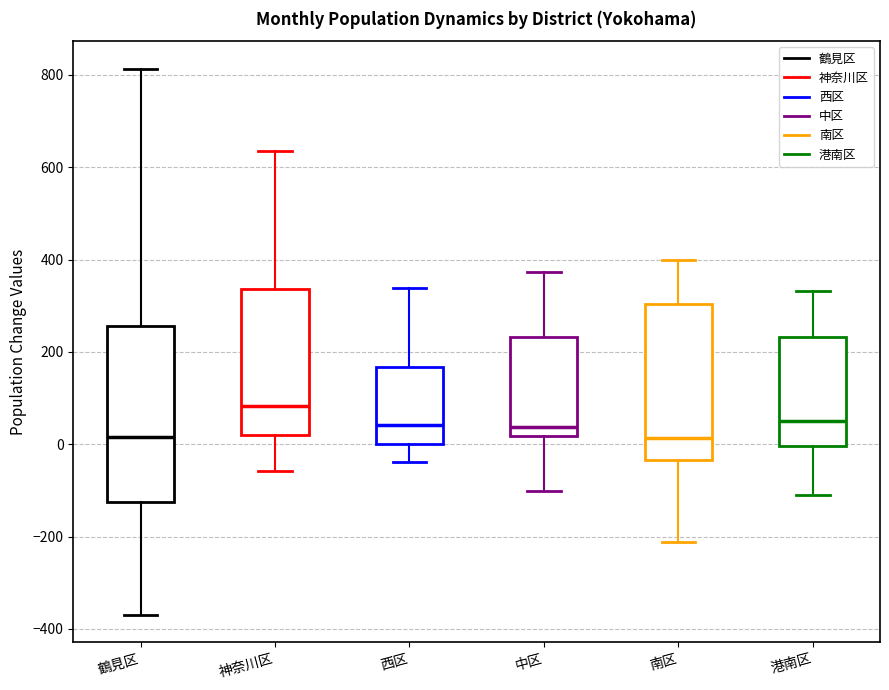

Where does the upper whisker of the box for 南区 end on the y-axis? The values are not printed on the chart, so give them approximately, as read against the axis.

400